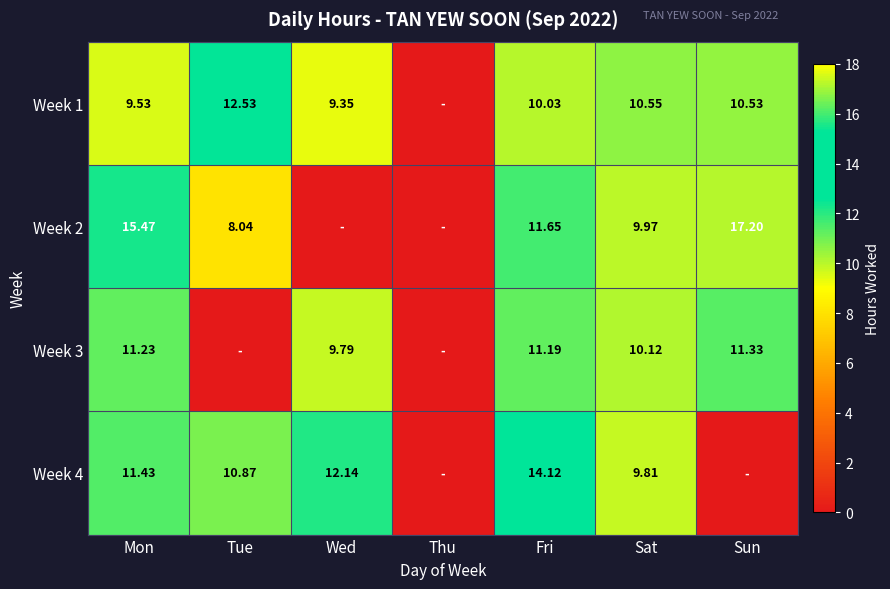

Is the value of Week 1 at Mon greater than the value of Week 4 at Sun?

Yes